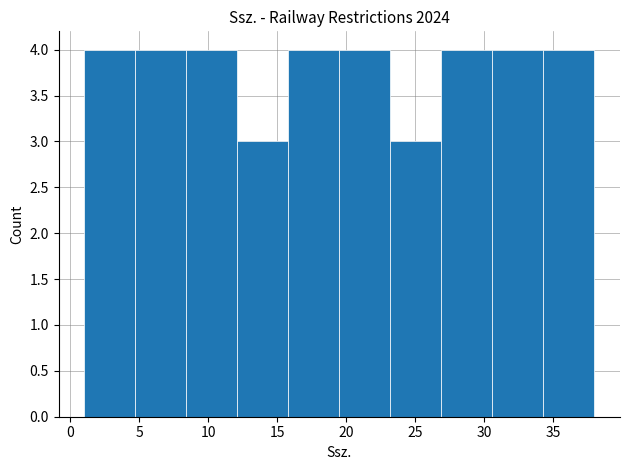

What is the height of the bar covering 15.8 to 19.5 on the x-axis? Neither the bar edges nor the heights are printed on the chart, so give them approximately, as read against the axes.

4